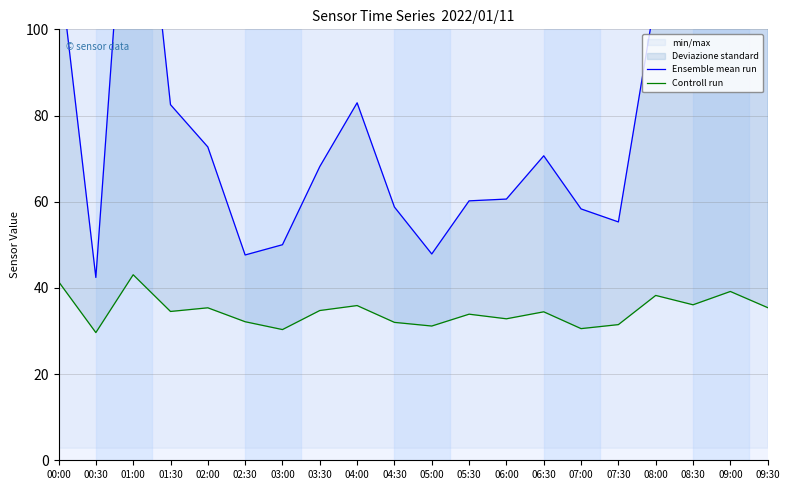

Which category has the highest value in the Controll run series?

01:00